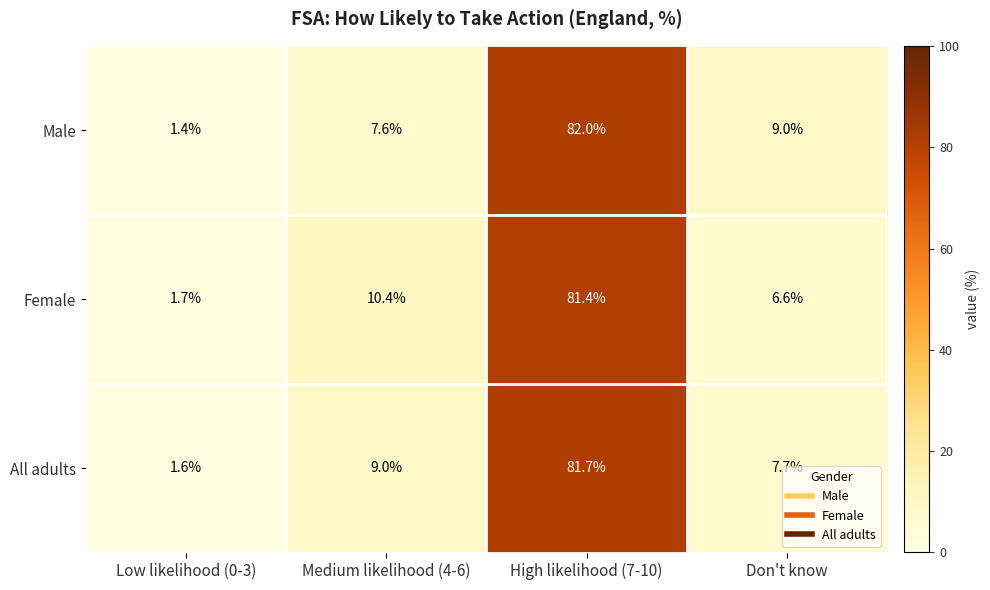

Which series has the largest range (max minus min)?

Male